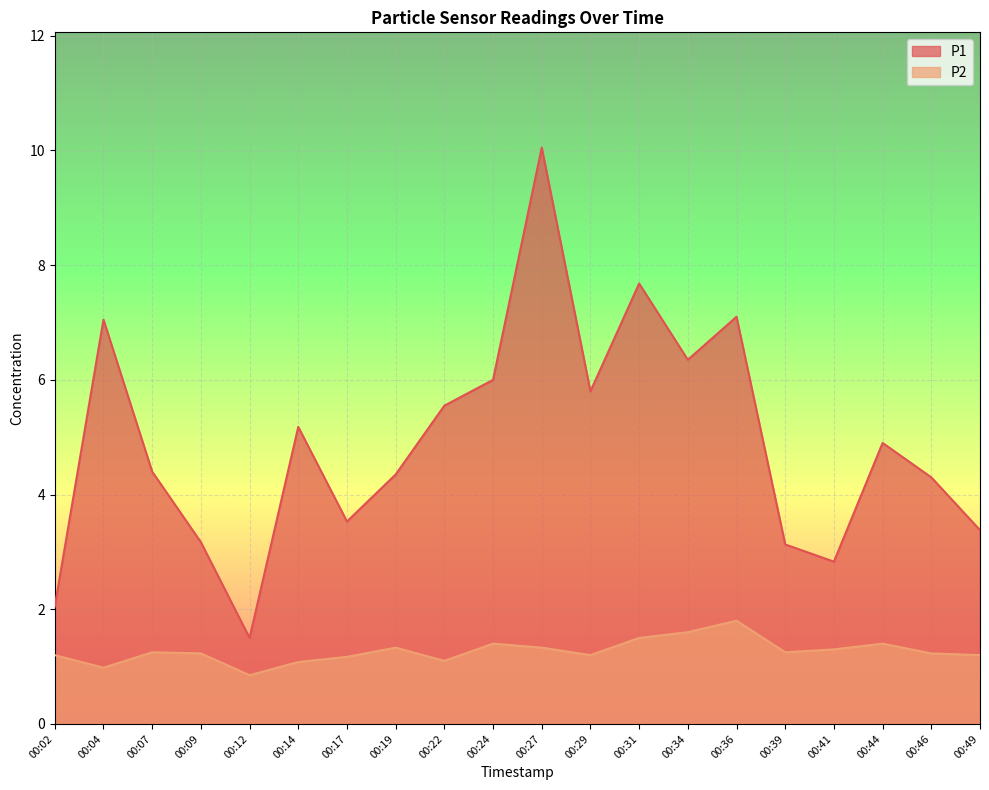

What is the sum of the P1 values at 00:39 and 00:34?

9.5